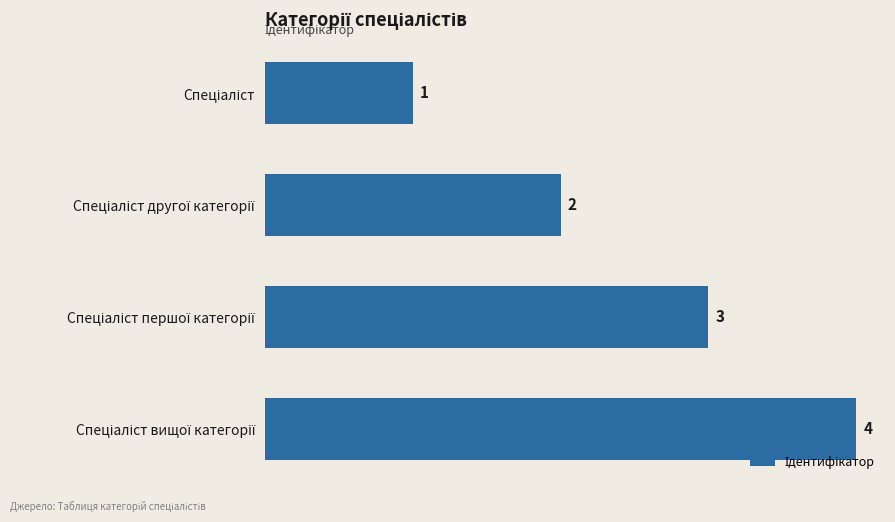

What is the maximum value shown in the chart?

4